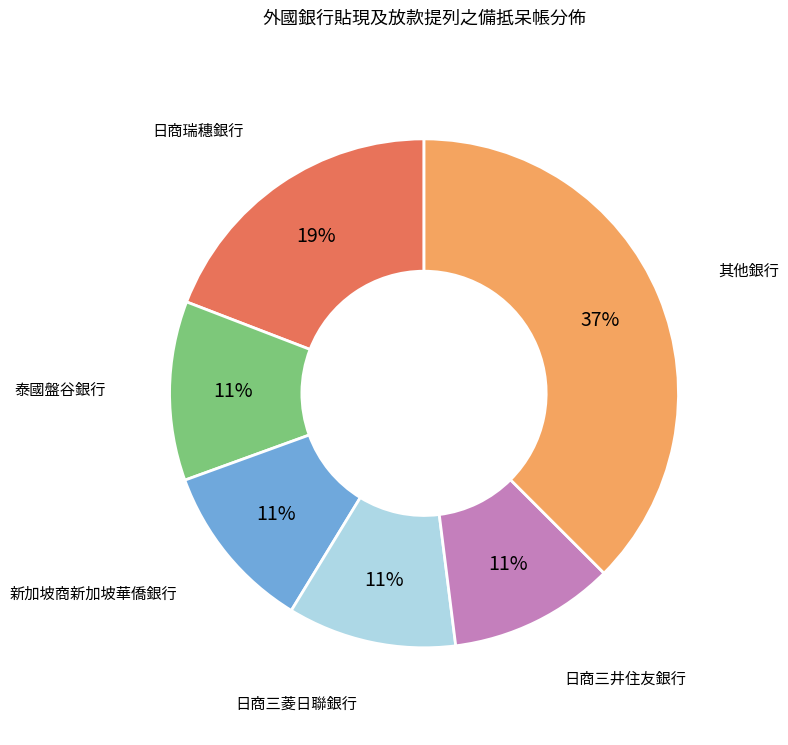

Is it true that 日商三井住友銀行 is 11% of the pie?

True